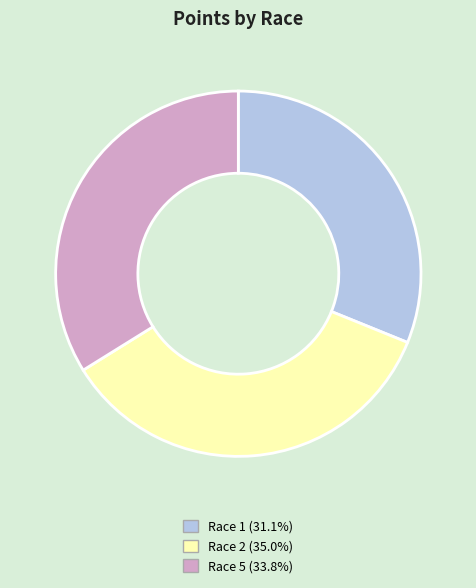

Does any single category account for the majority?

No